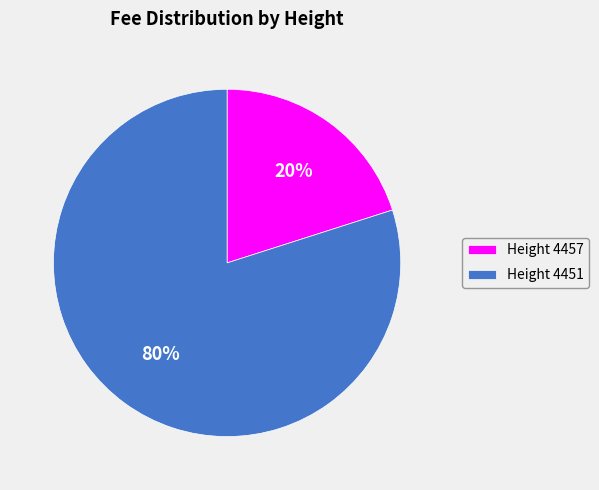

Which category accounts for the majority?

Height 4451